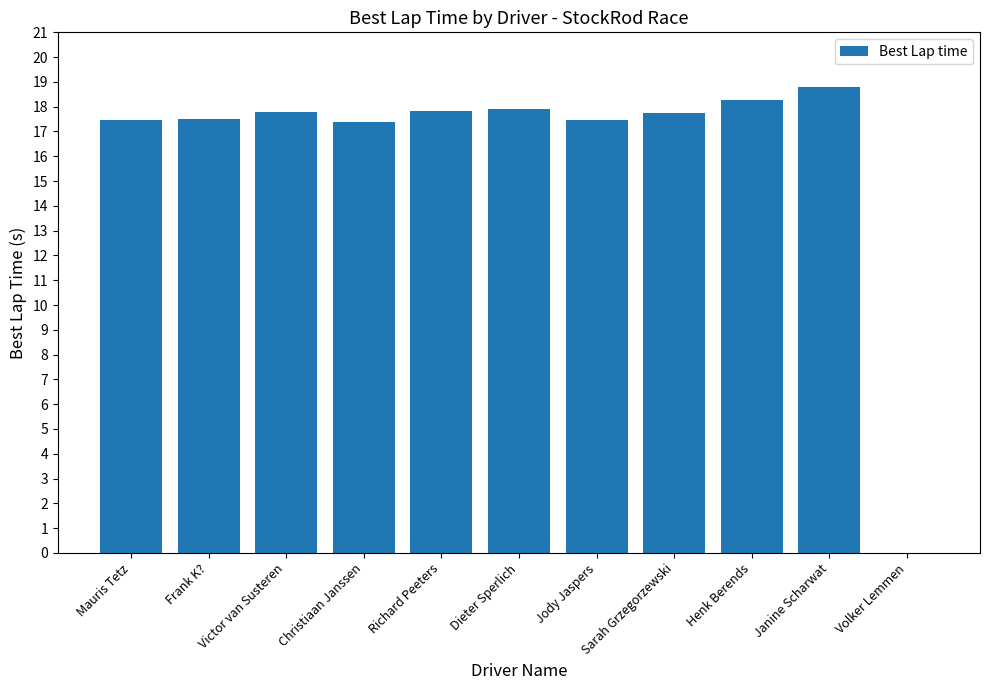

What is the change in value from Frank K? to Volker Lemmen?

-17.5